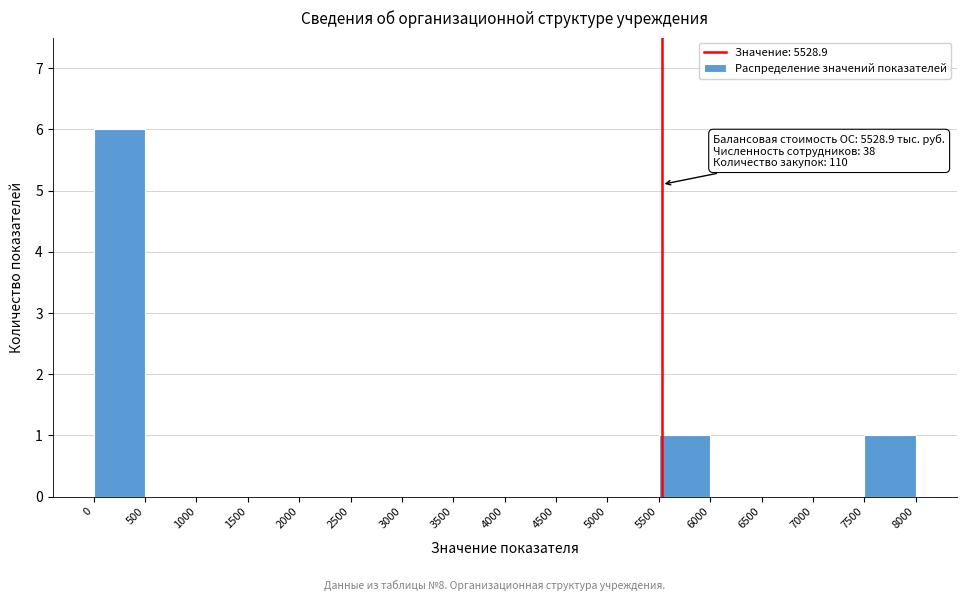

Over which range of the x-axis is the bar tallest?

0 to 500